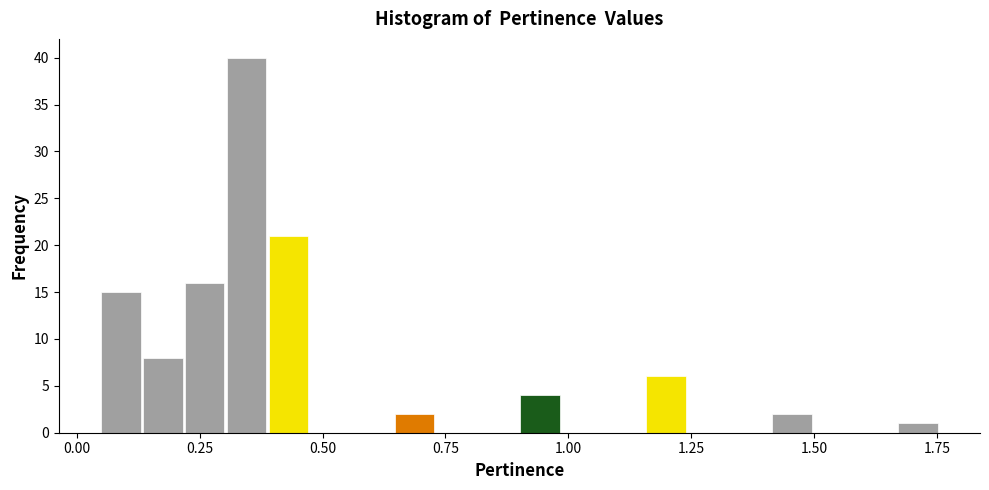

Read against the x-axis, roughly where is the centre of the tallest bar?

0.35